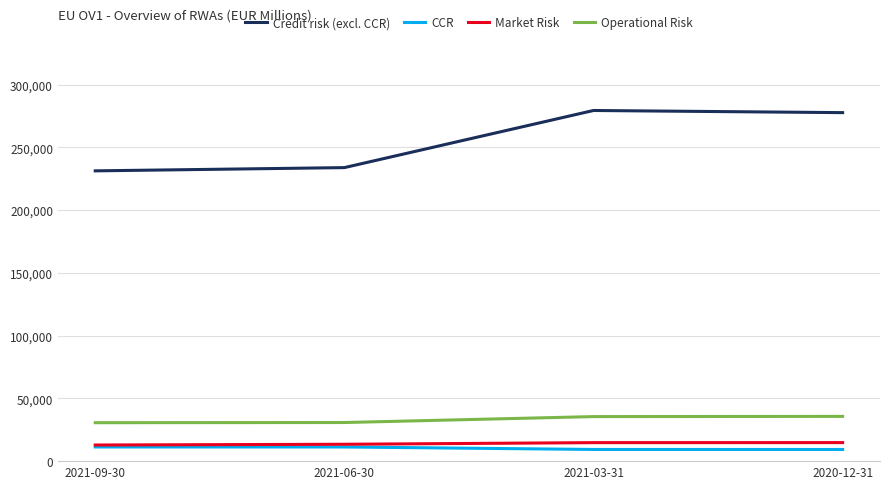

What is the spread (max minus min) of values at 2021-03-31?

270052